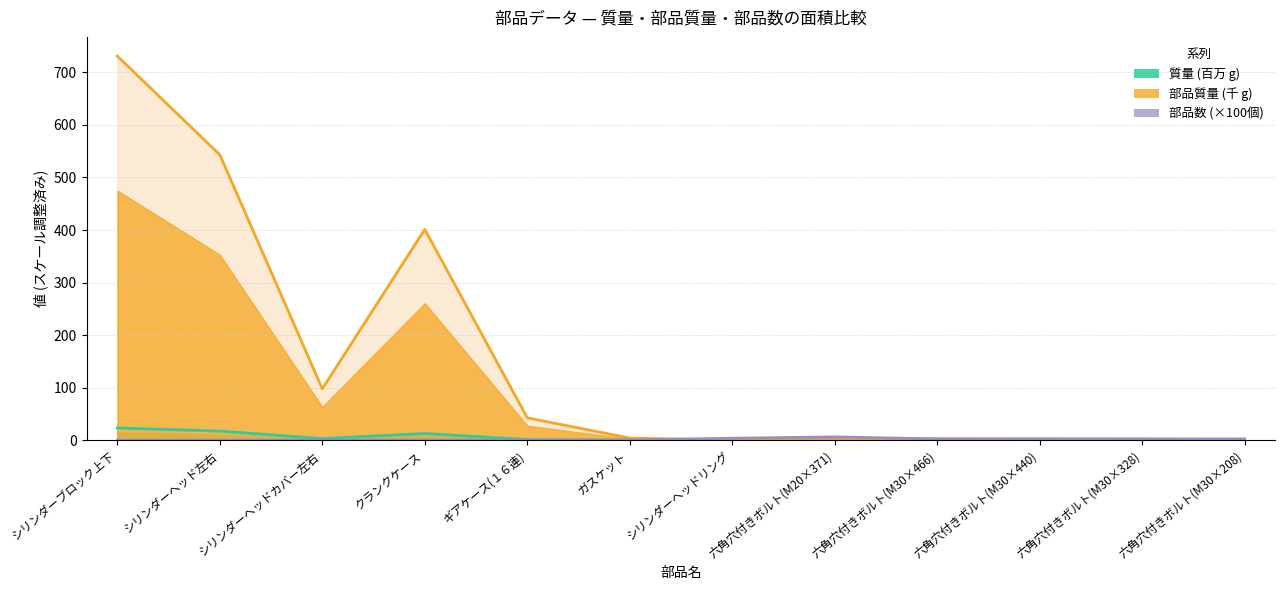

How many lines are shown in the chart?

3